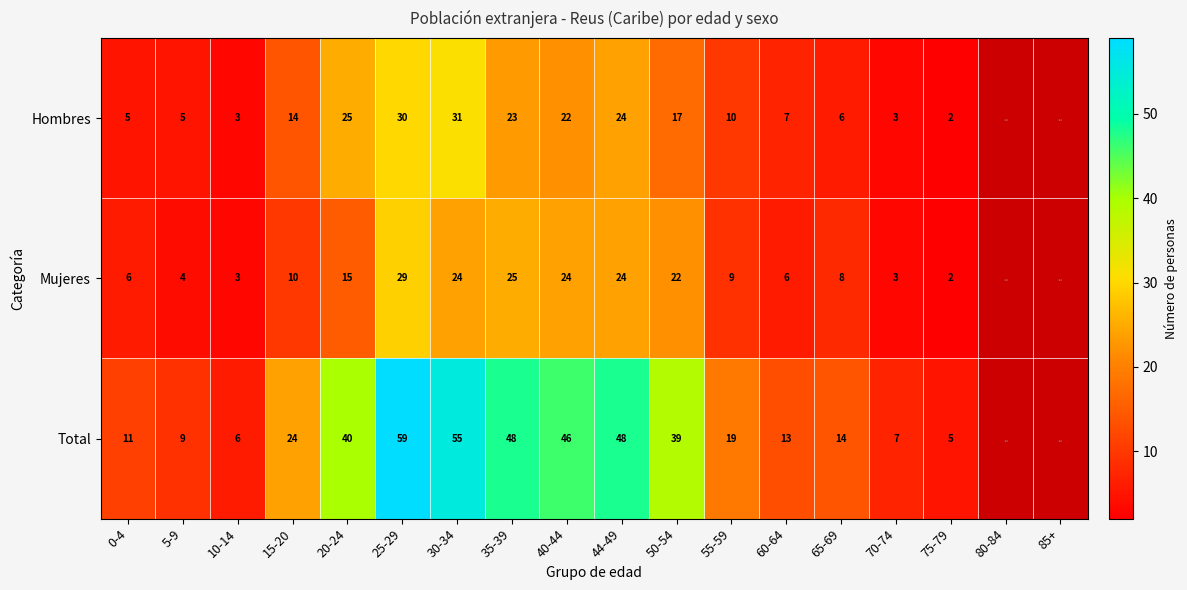

What is the difference between the highest and lowest values at 40-44?

24